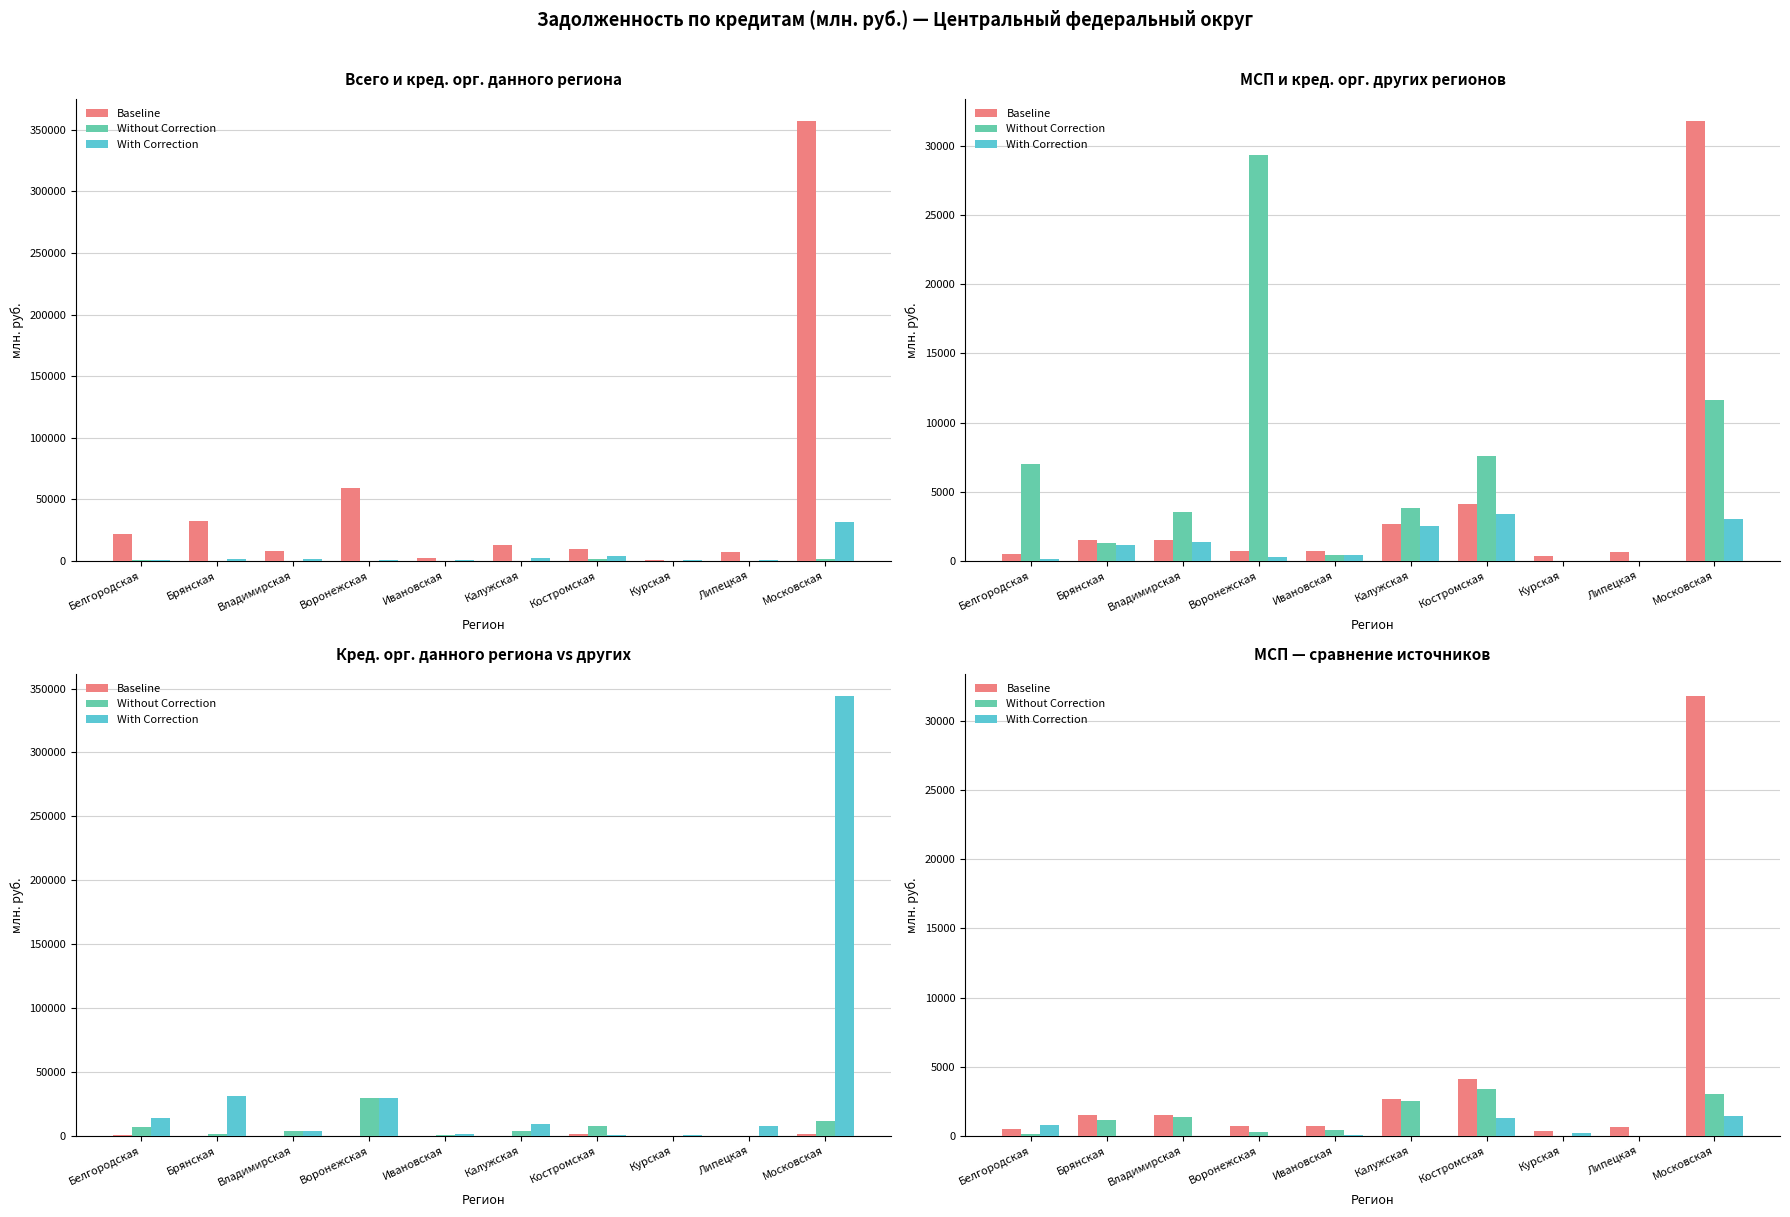

What position from the left is Ивановская?

5